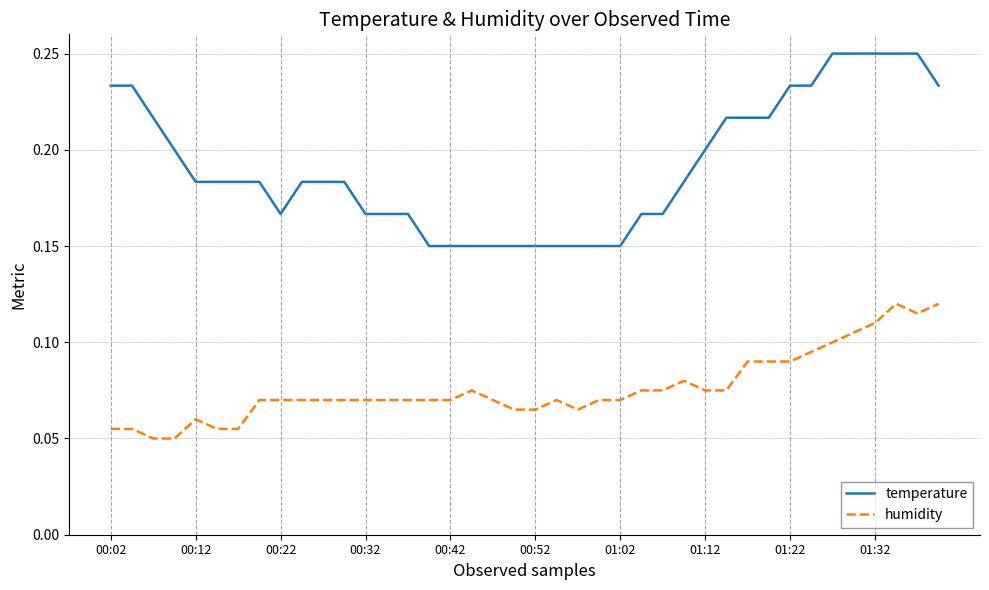

True or false: humidity has more than 1 interior local peaks.

True